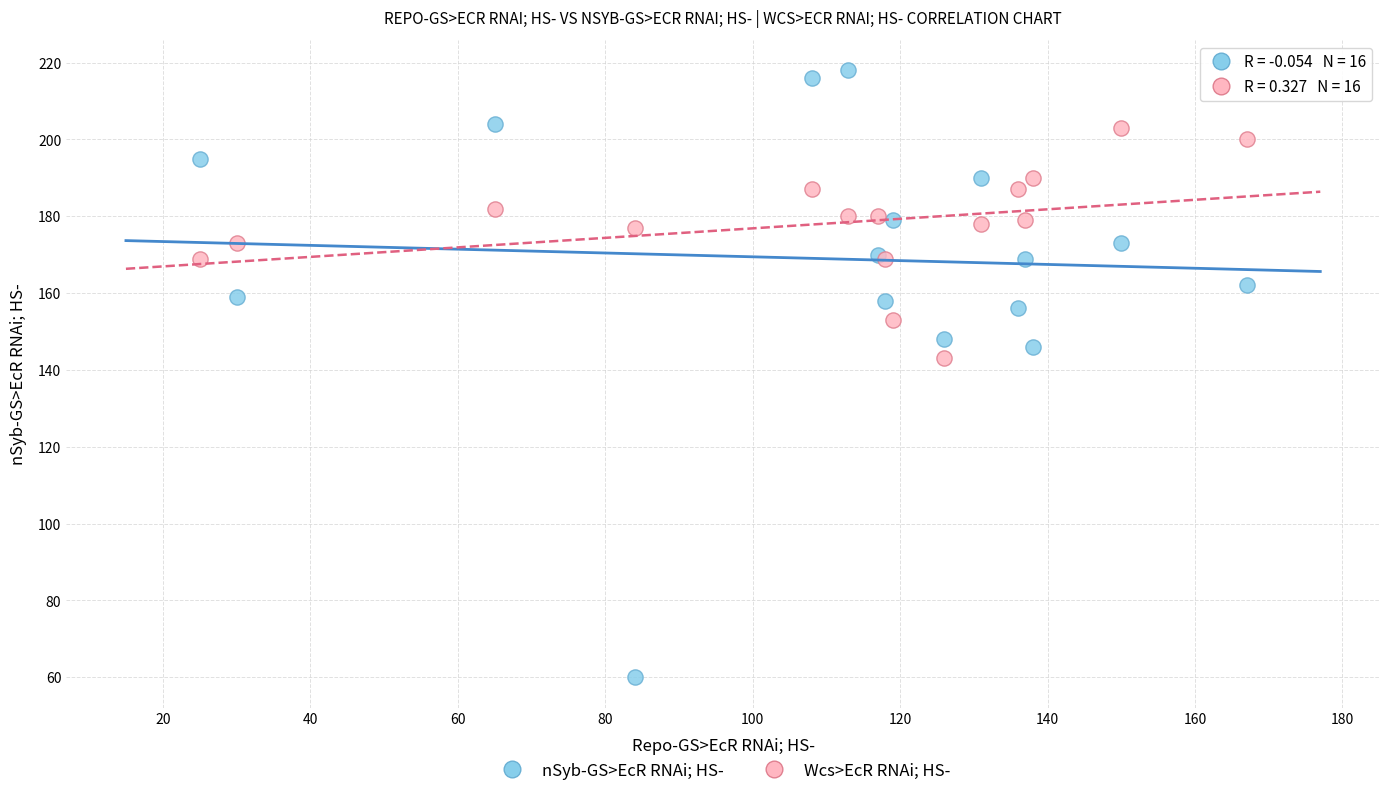

What are all the series names shown in the legend?

nSyb-GS>EcR RNAi; HS-, Wcs>EcR RNAi; HS-